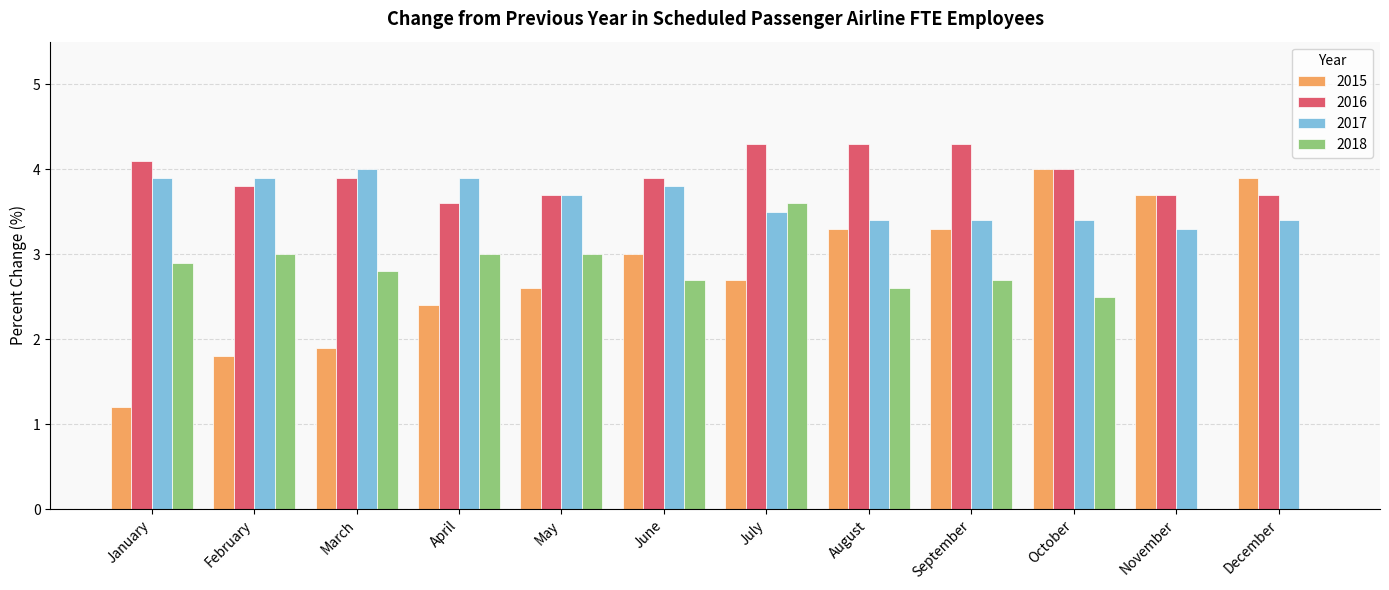

What is the sum of all 2016 values?

47.3